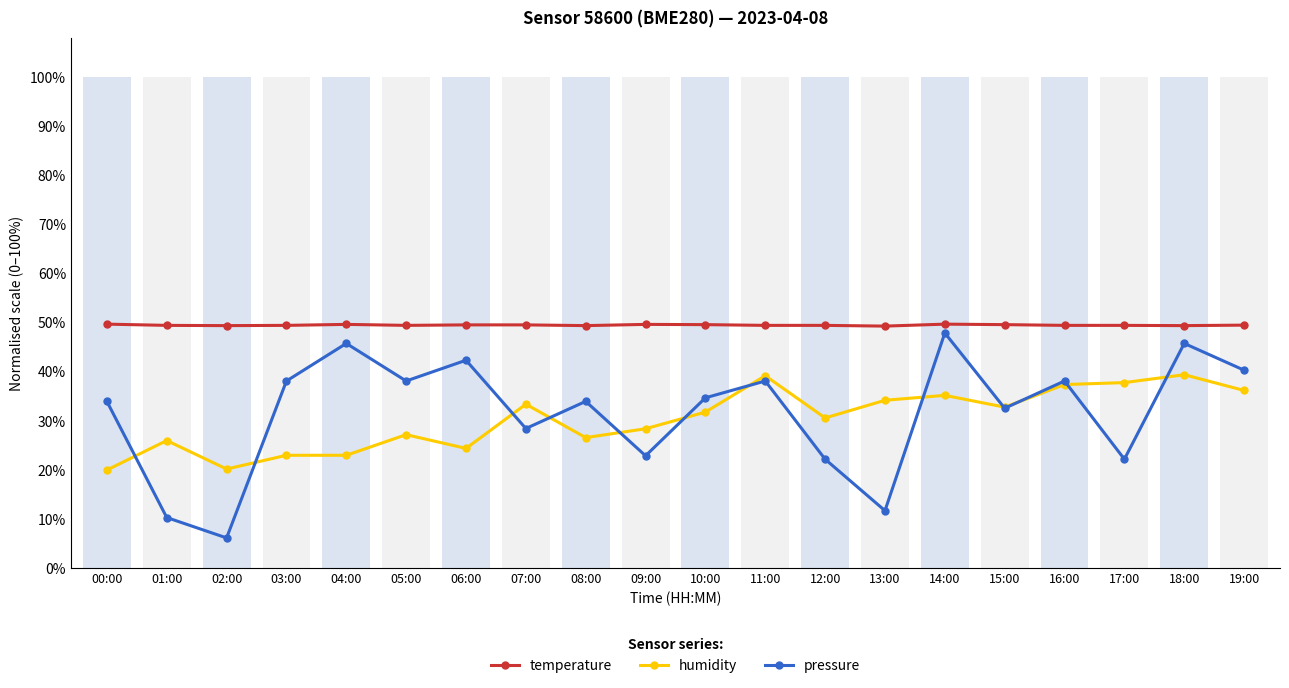

The temperature series shows 49.4 at 18:00. True or false?

True